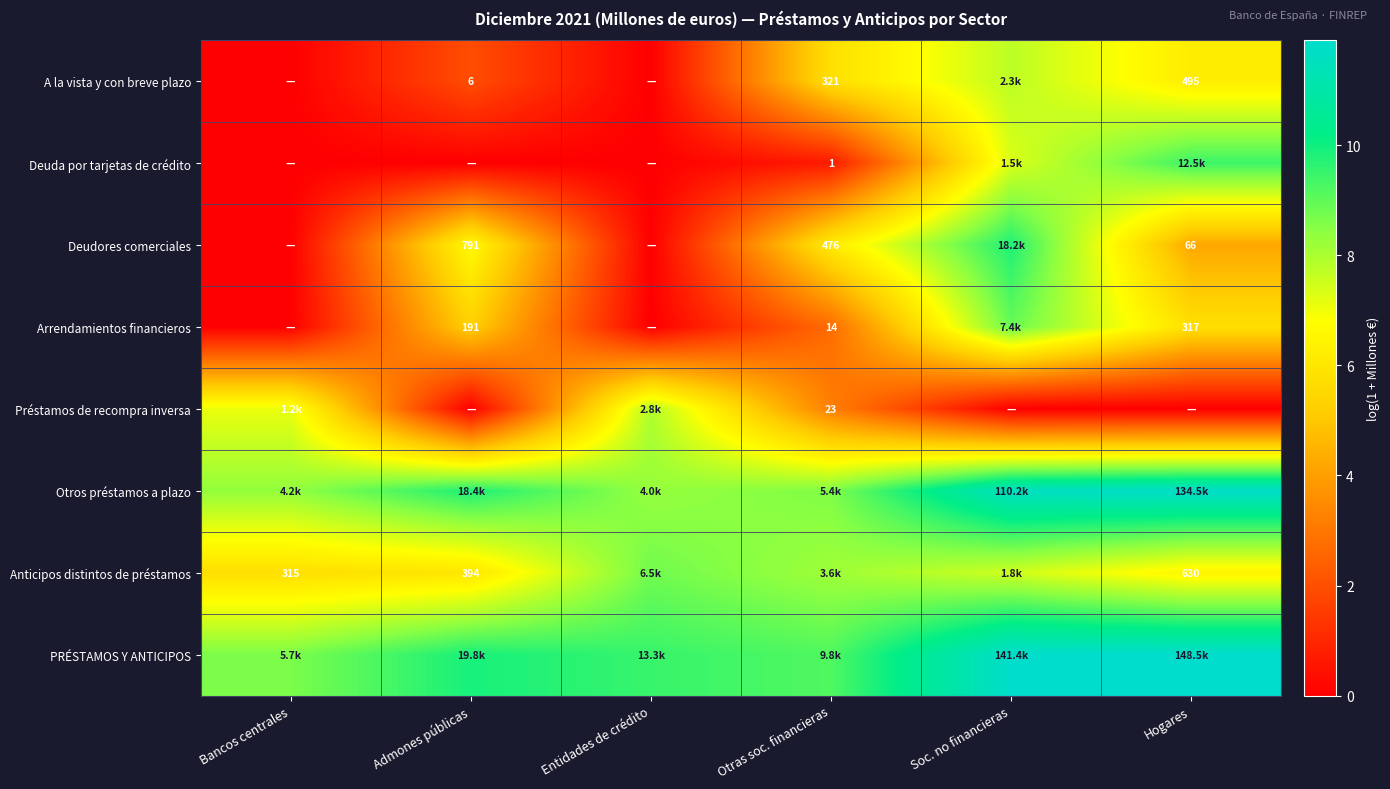

How many values in the Deudores comerciales series exceed 6?

3